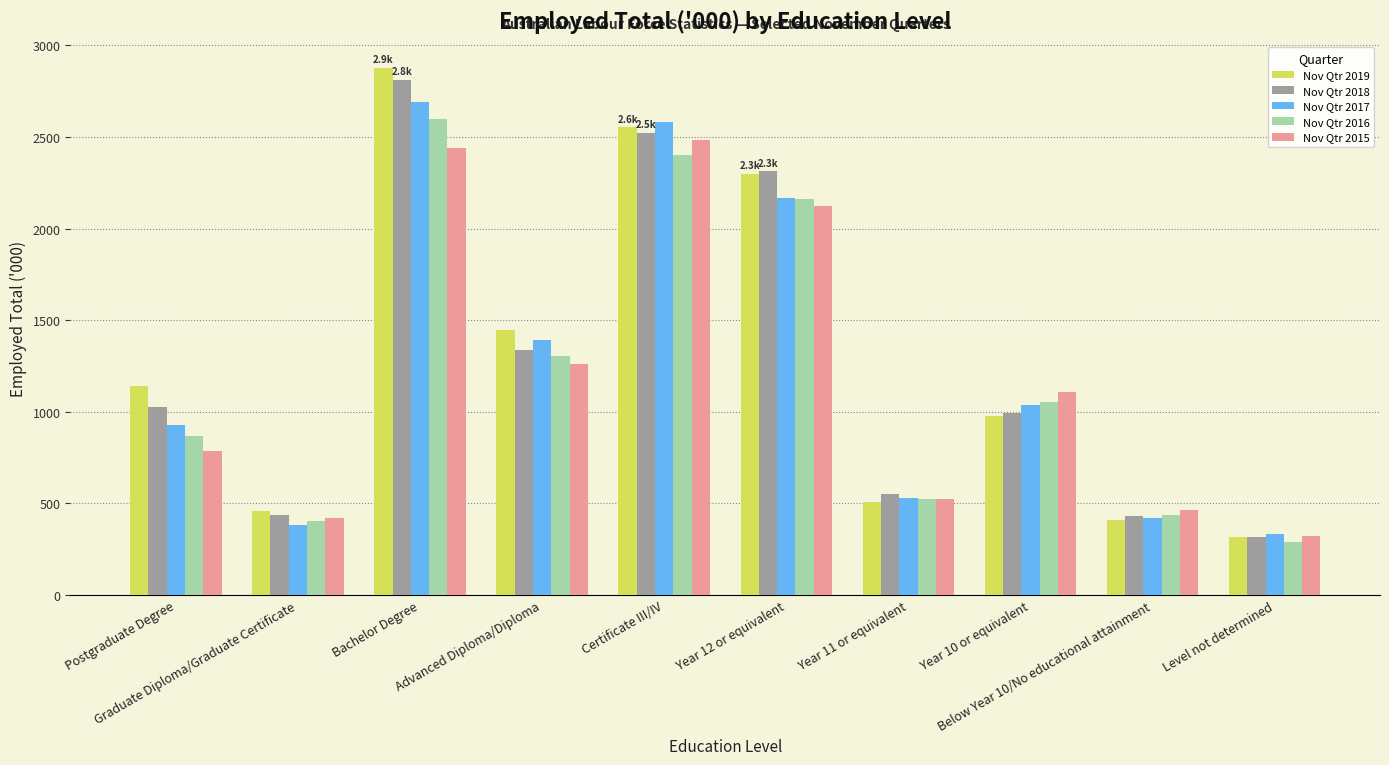

How many groups of bars are there?

10